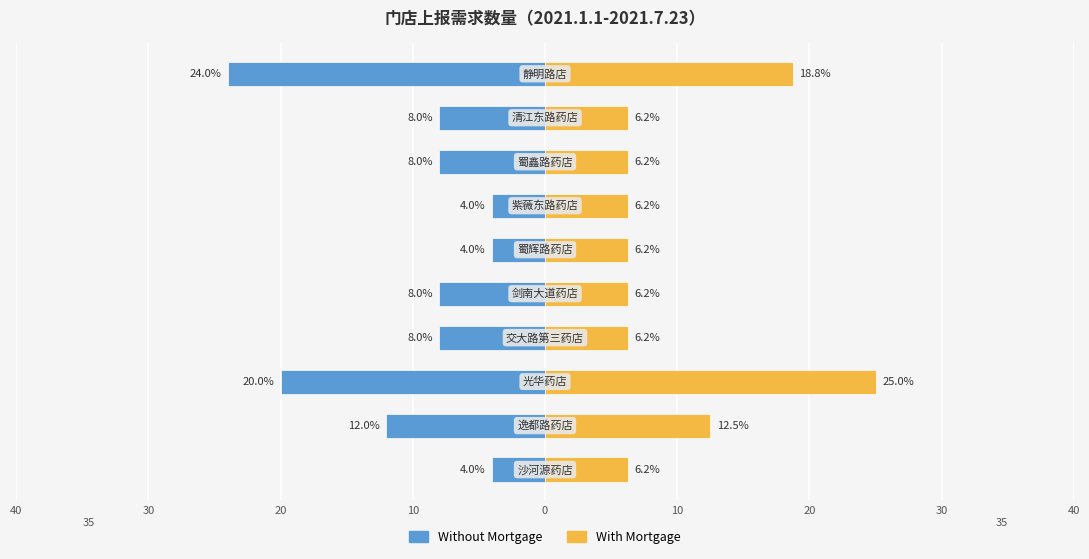

What is the average value of the Without Mortgage series?

-10.0